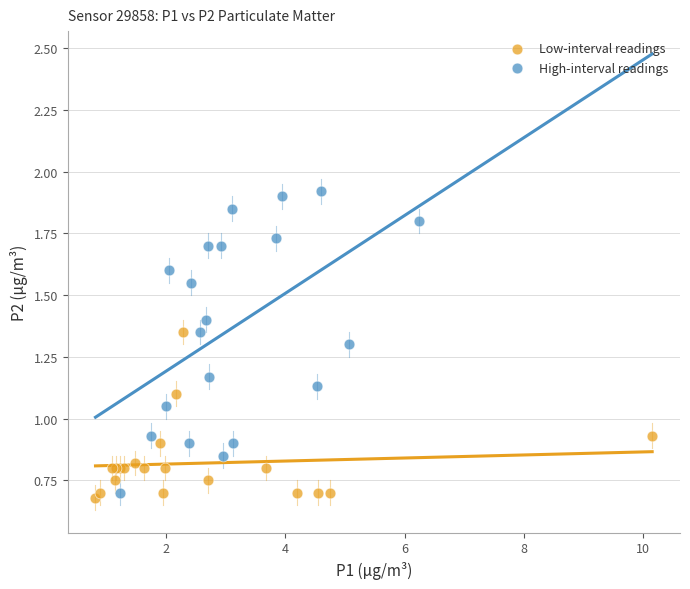

Which series reaches the maximum Y coordinate?

High-interval readings